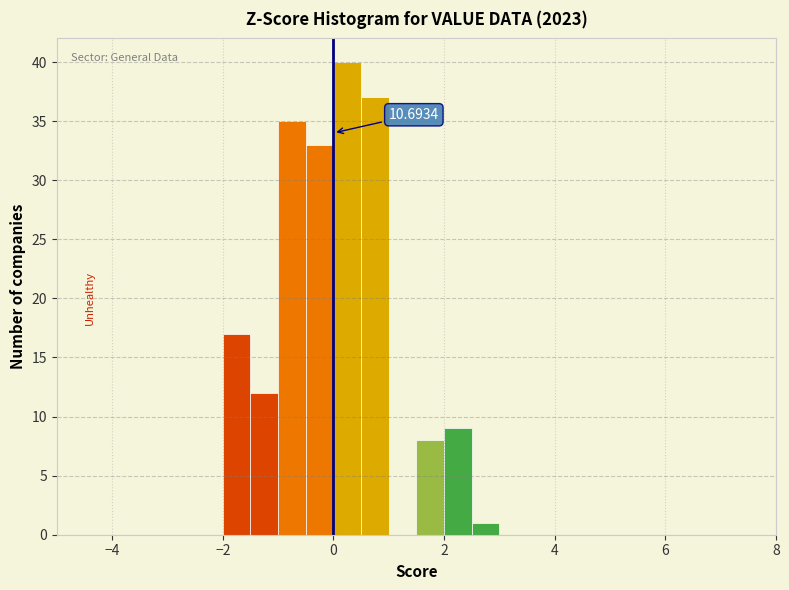

Around what value on the x-axis is the tallest bar? Give the approximate position of its centre, as read against the axis.

0.2